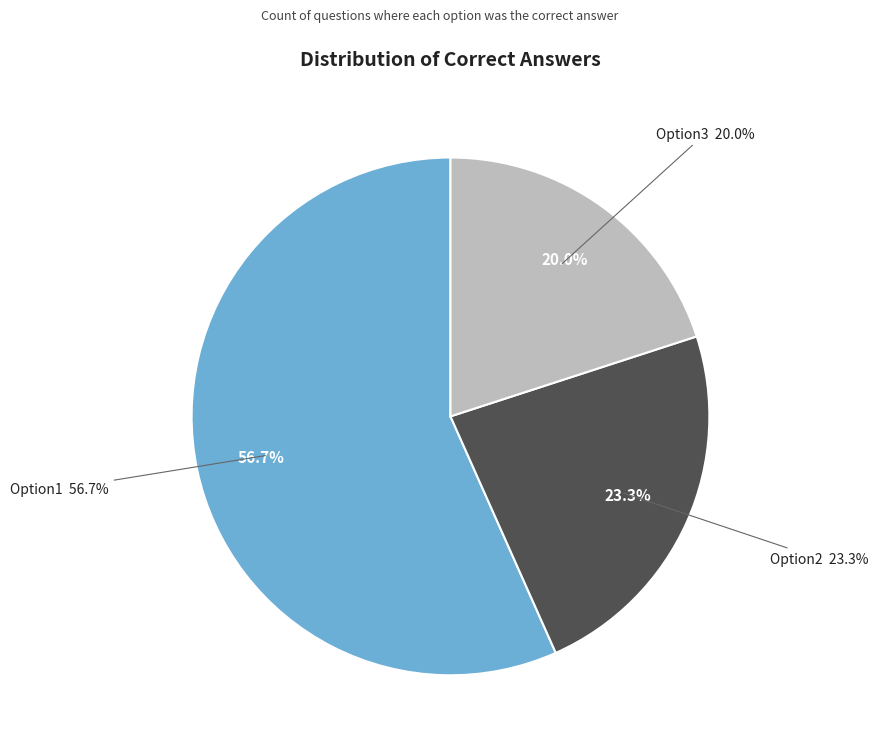

How many segments does this pie chart have?

3